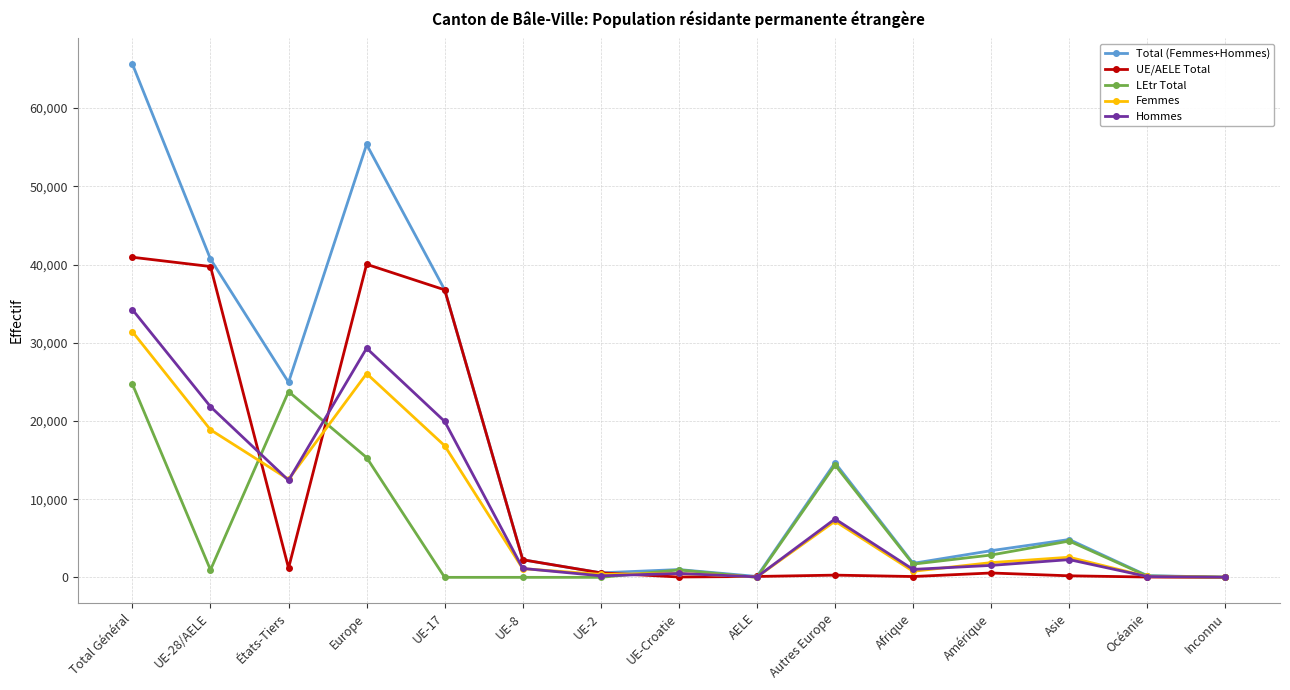

Where does the UE/AELE Total series first go above 557?

Total Général